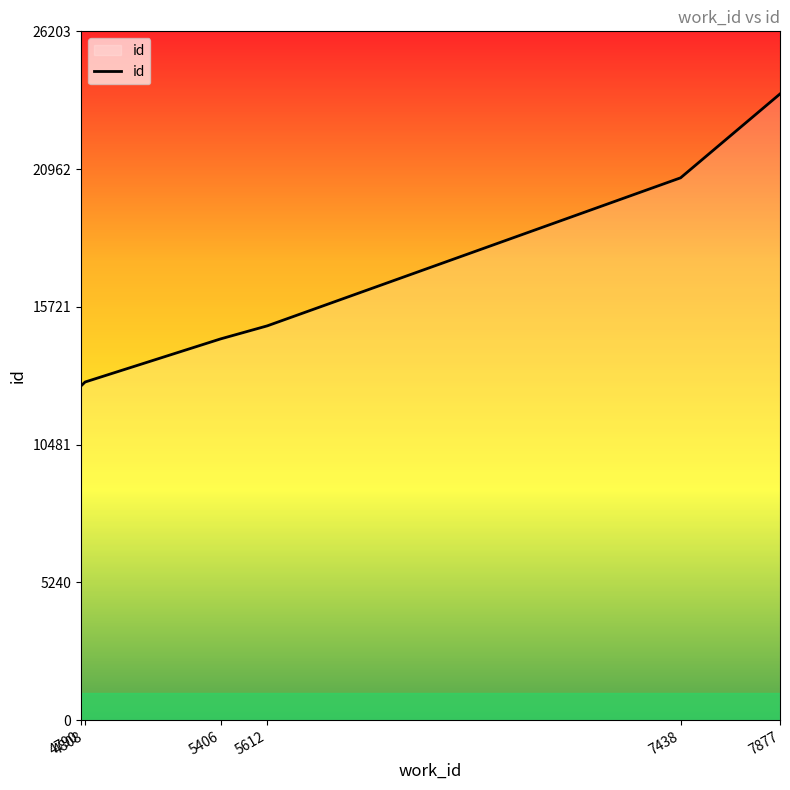

What value does the data have at 4808, to the nearest 10?

12860